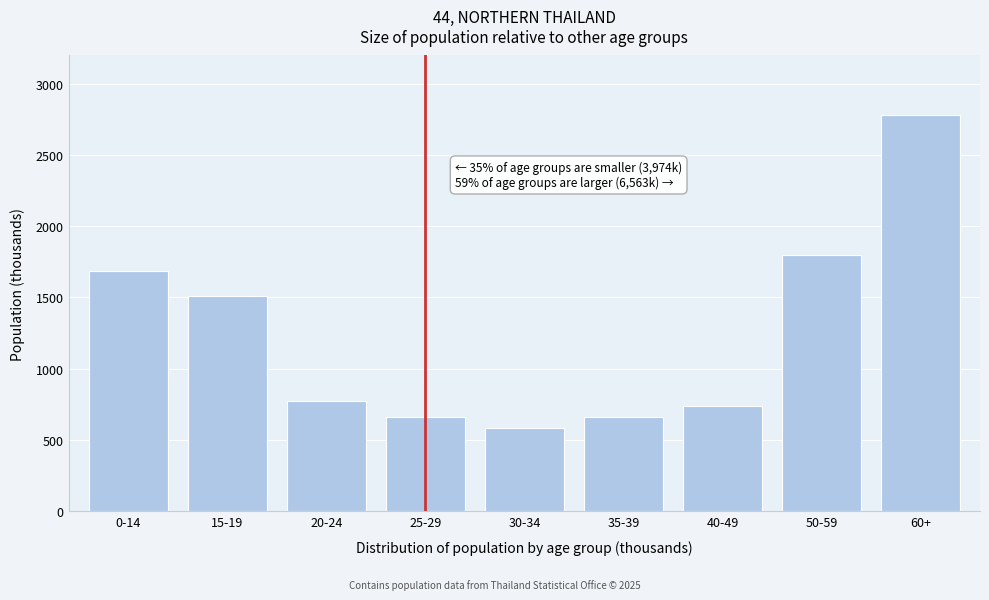

What is the sum of all values?

11201.0